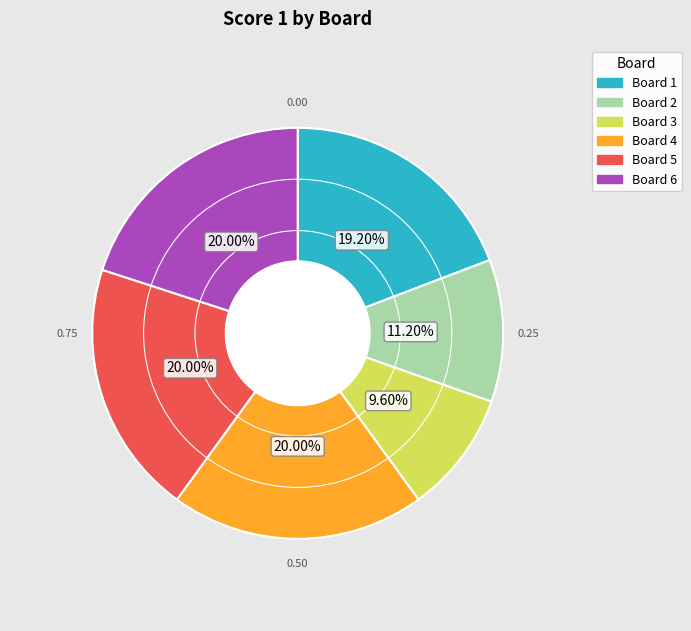

To the nearest percent, what percentage of the pie is Board 5?

20%